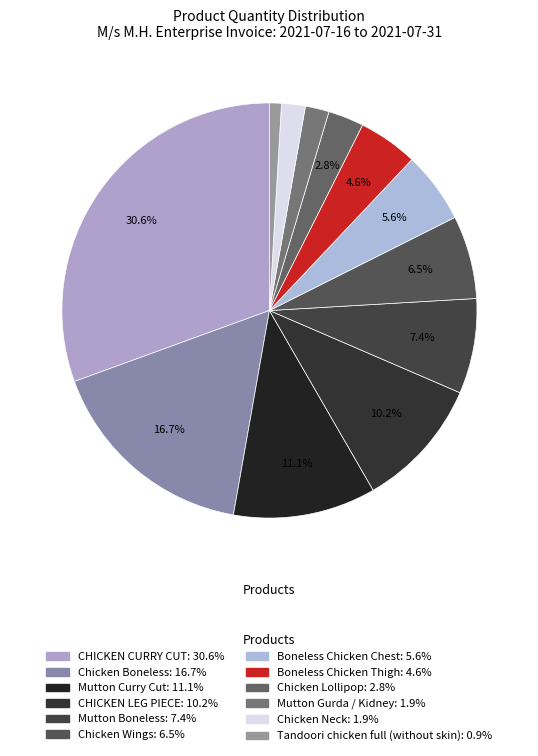

What percentage is the Chicken Neck slice, to the nearest percent?

2%